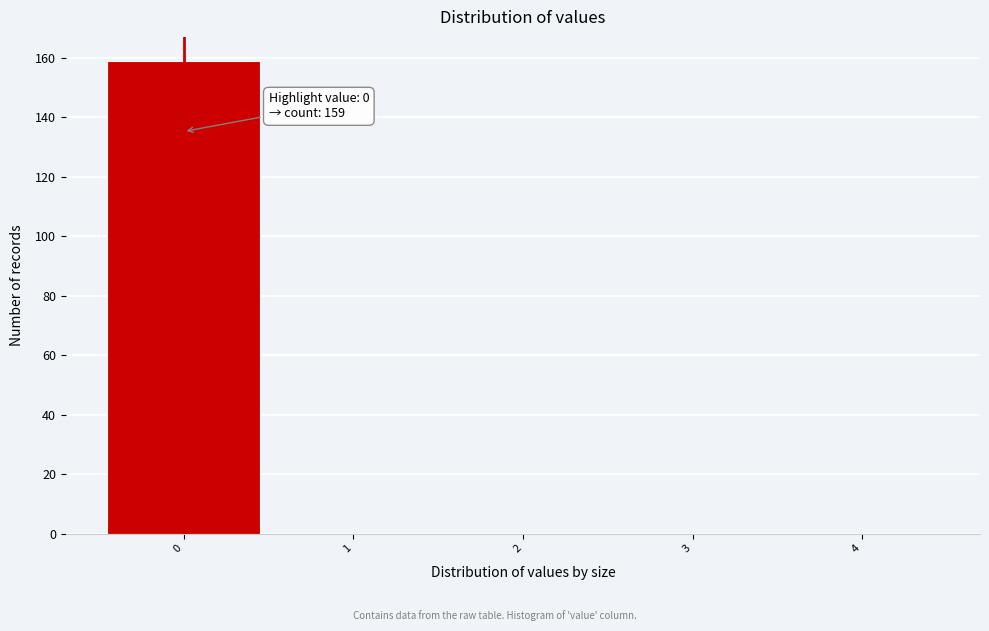

Which range on the x-axis has the tallest bar?

-0.5 to 0.5